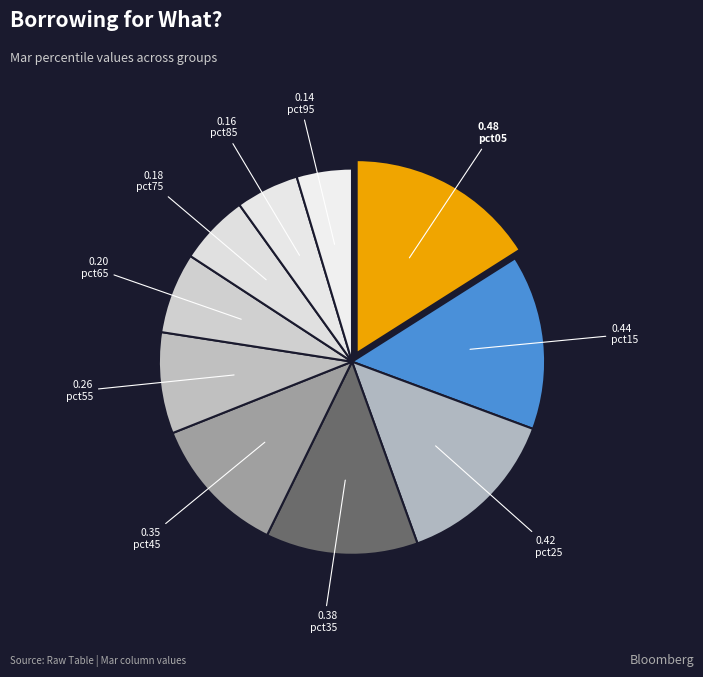

Count the number of slices in the pie.

10